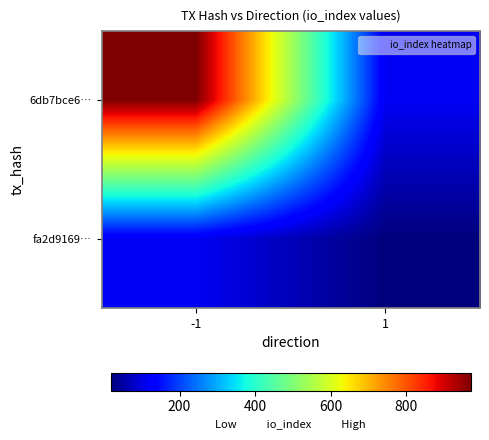

Which series has the largest total across all categories?

6db7bce6…